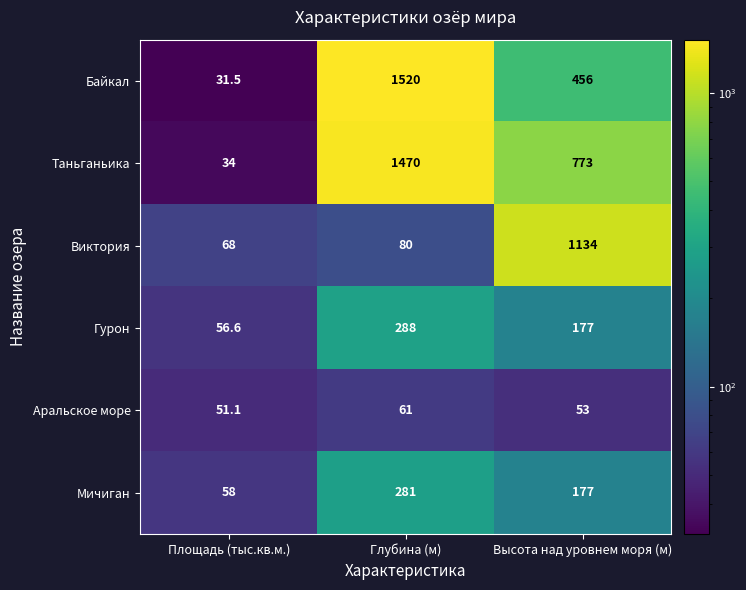

How many values in the Аральское море series are below 53?

1